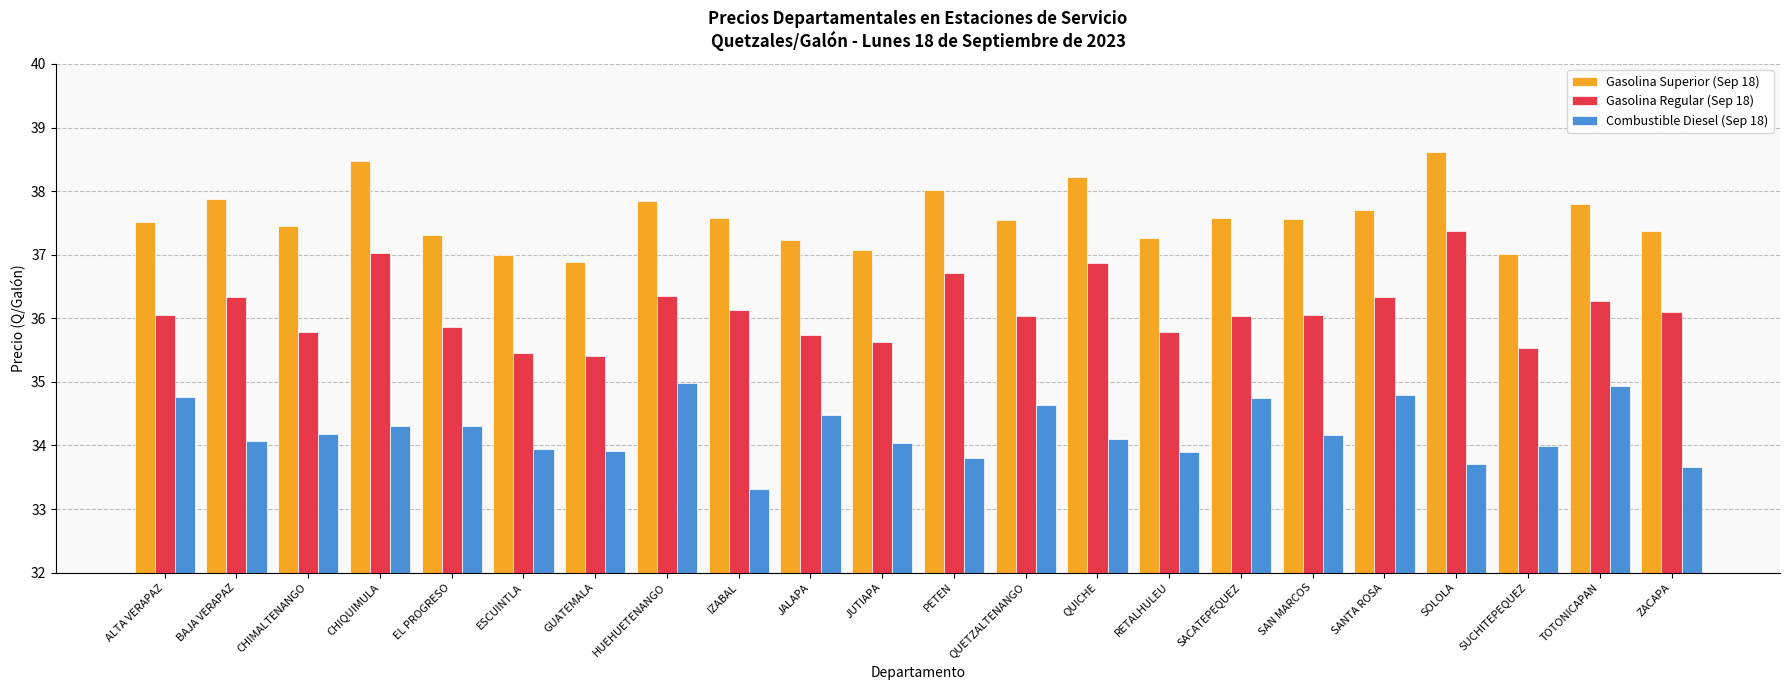

What is the greatest value displayed?

38.6